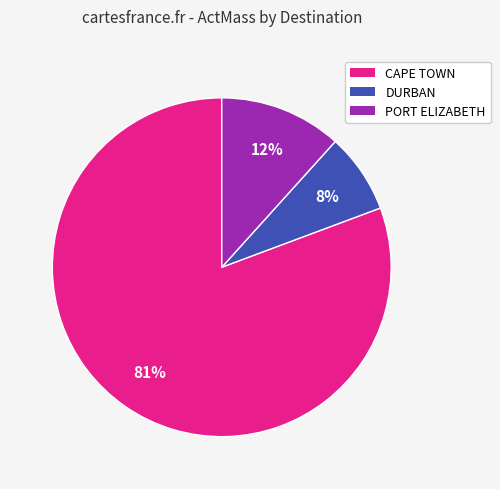

Does any single category account for the majority?

Yes